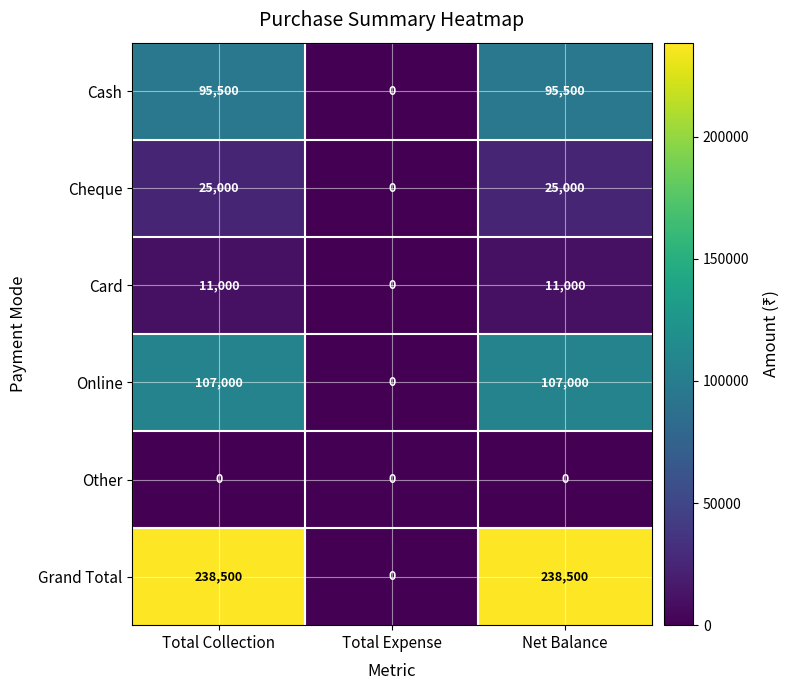

How many data points does each series have?

3